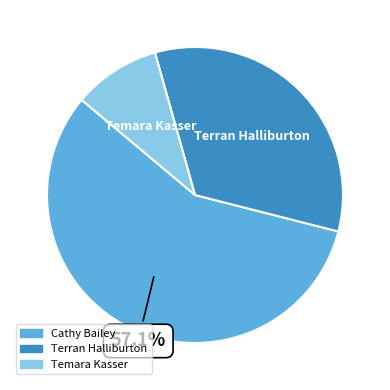

True or false: Terran Halliburton accounts for 19% of the total.

False